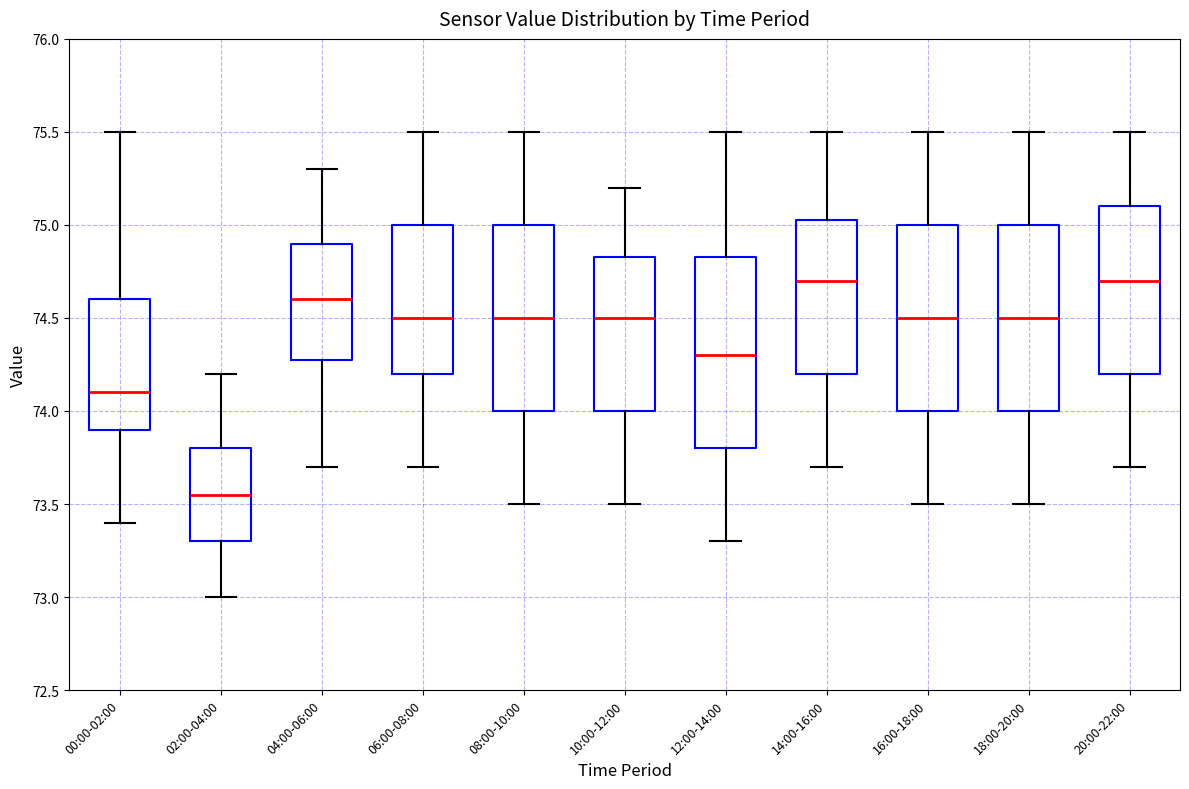

Which box's median line is the lowest?

02:00-04:00